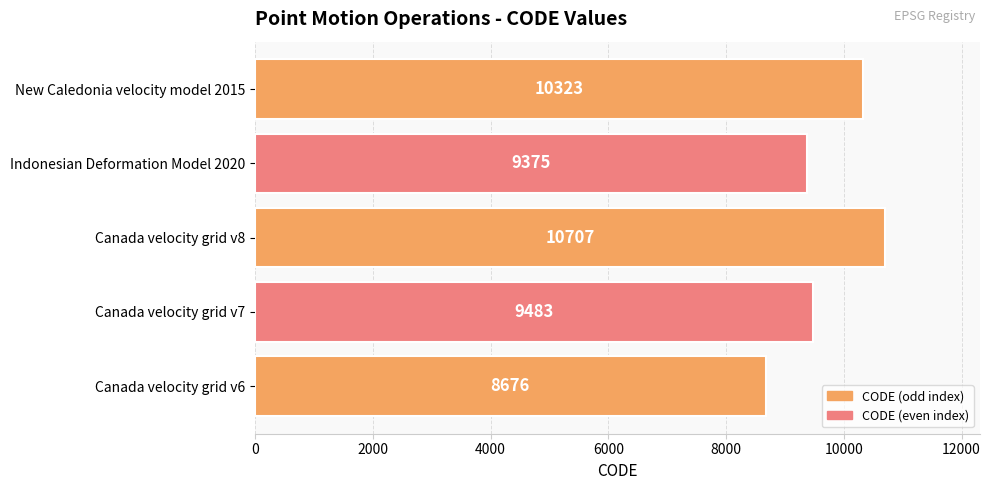

List the labels in order of value, smallest first.

Canada velocity grid v6, Indonesian Deformation Model 2020, Canada velocity grid v7, New Caledonia velocity model 2015, Canada velocity grid v8